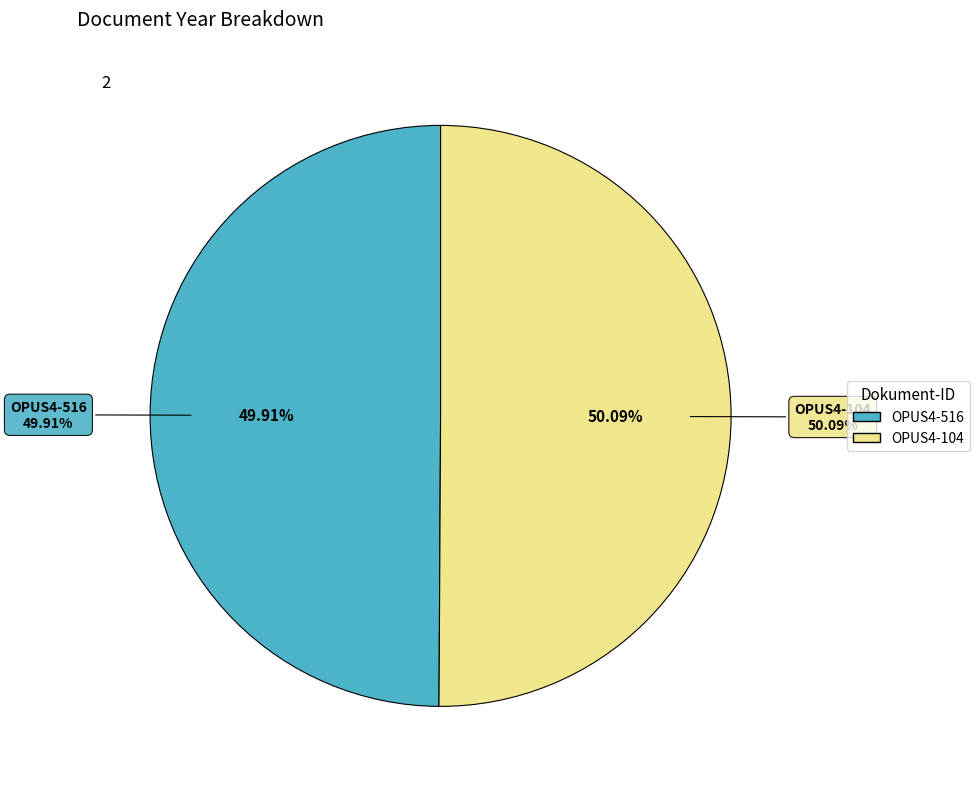

What percentage is the OPUS4-516 slice, to the nearest percent?

50%